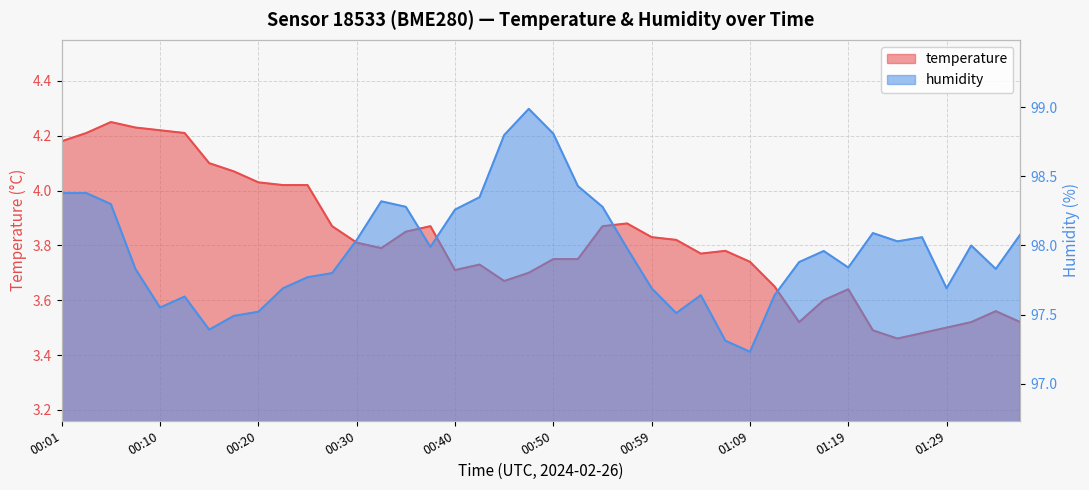

Reading right to left, what are all the values shown in this chart?

temperature: 01:36=3.5	01:34=3.6	01:31=3.5	01:29=3.5	01:26=3.5	01:24=3.5	01:21=3.5	01:19=3.6	01:17=3.6	01:14=3.5	01:12=3.6	01:09=3.7	01:07=3.8	01:04=3.8	01:02=3.8	00:59=3.8	00:57=3.9	00:55=3.9	00:52=3.8	00:50=3.8	00:47=3.7	00:45=3.7	00:42=3.7	00:40=3.7	00:37=3.9	00:35=3.9	00:32=3.8	00:30=3.8	00:28=3.9	00:25=4.0	00:23=4.0	00:20=4.0	00:18=4.1	00:15=4.1	00:13=4.2	00:10=4.2	00:08=4.2	00:05=4.2	00:03=4.2	00:01=4.2
humidity: 01:36=98.1	01:34=97.8	01:31=98.0	01:29=97.7	01:26=98.1	01:24=98.0	01:21=98.1	01:19=97.8	01:17=98.0	01:14=97.9	01:12=97.6	01:09=97.2	01:07=97.3	01:04=97.6	01:02=97.5	00:59=97.7	00:57=98.0	00:55=98.3	00:52=98.4	00:50=98.8	00:47=99.0	00:45=98.8	00:42=98.3	00:40=98.3	00:37=98.0	00:35=98.3	00:32=98.3	00:30=98.0	00:28=97.8	00:25=97.8	00:23=97.7	00:20=97.5	00:18=97.5	00:15=97.4	00:13=97.6	00:10=97.5	00:08=97.8	00:05=98.3	00:03=98.4	00:01=98.4